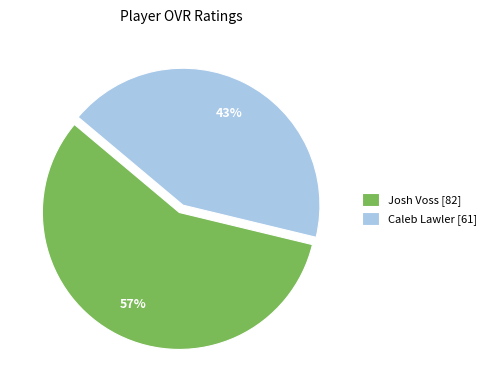

Which category has the biggest portion of the pie?

Josh Voss